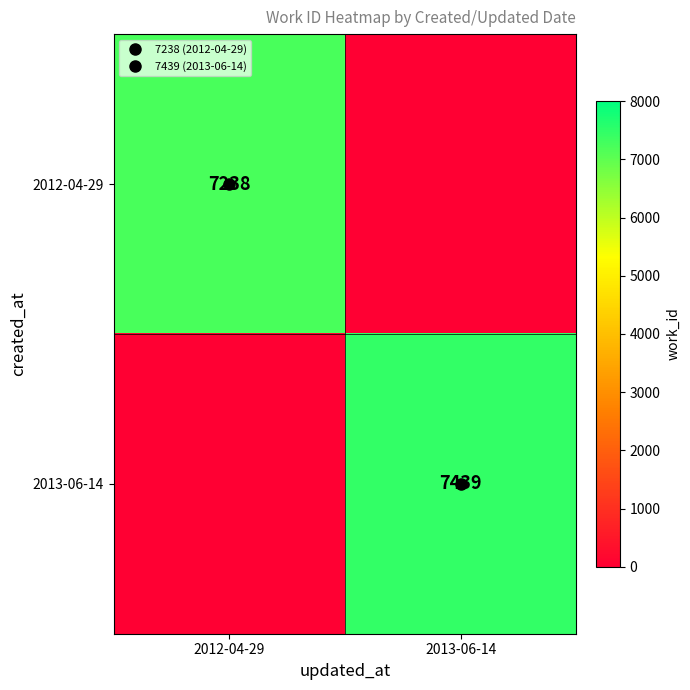

Is it true that 2013-06-14 equals 0 at 2012-04-29?

True